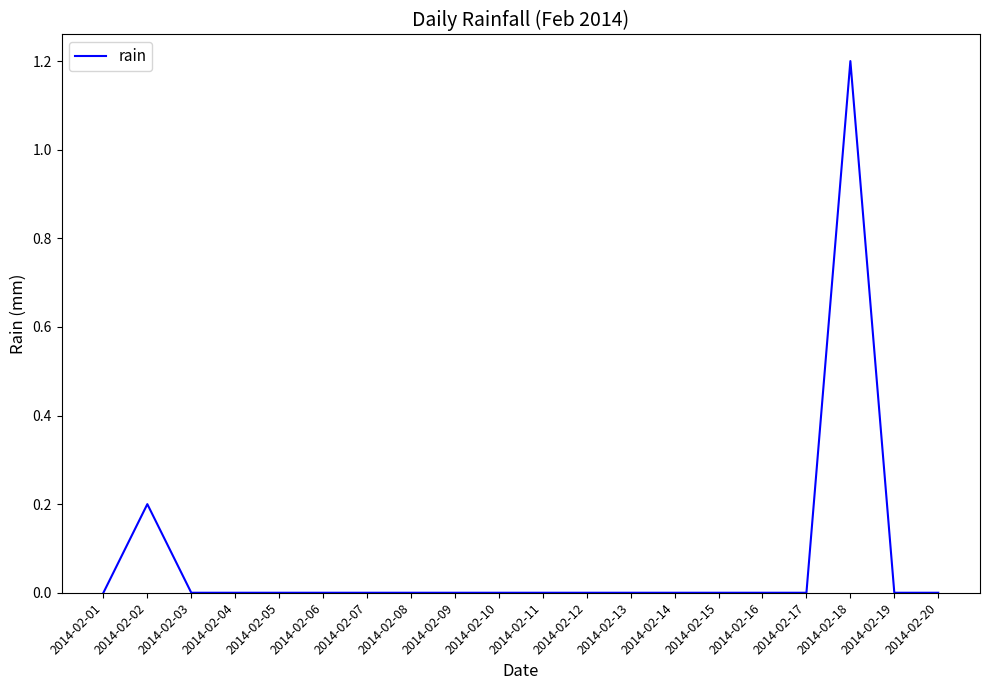

The value at 2014-02-16 is -0.5. True or false?

False